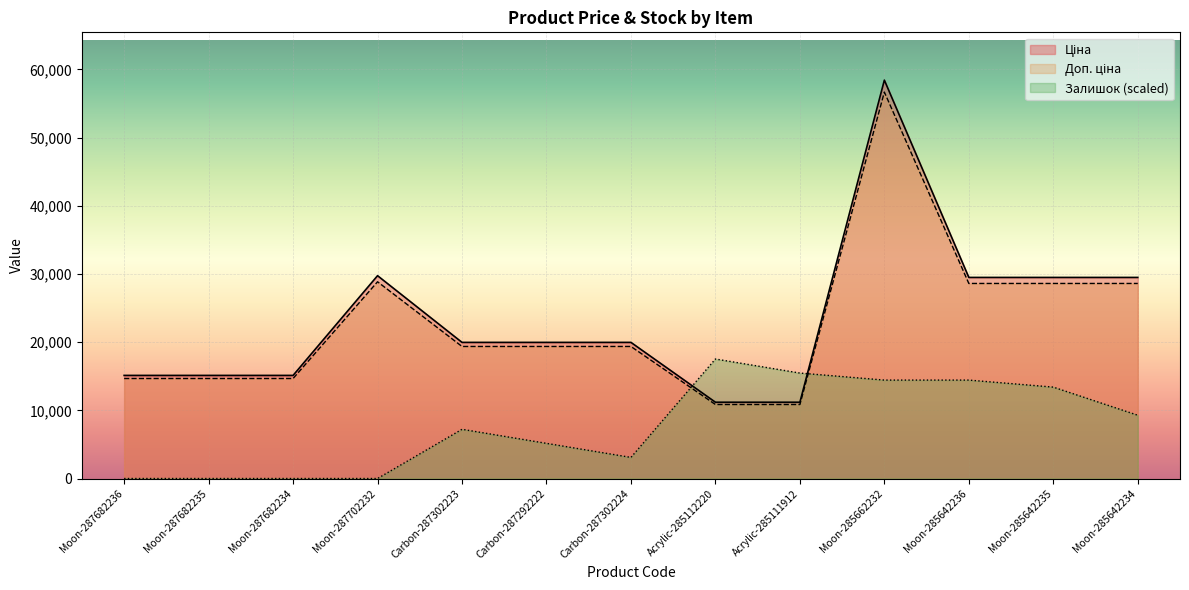

What is the difference between the highest and lowest values at Moon-287682235?

15120.0